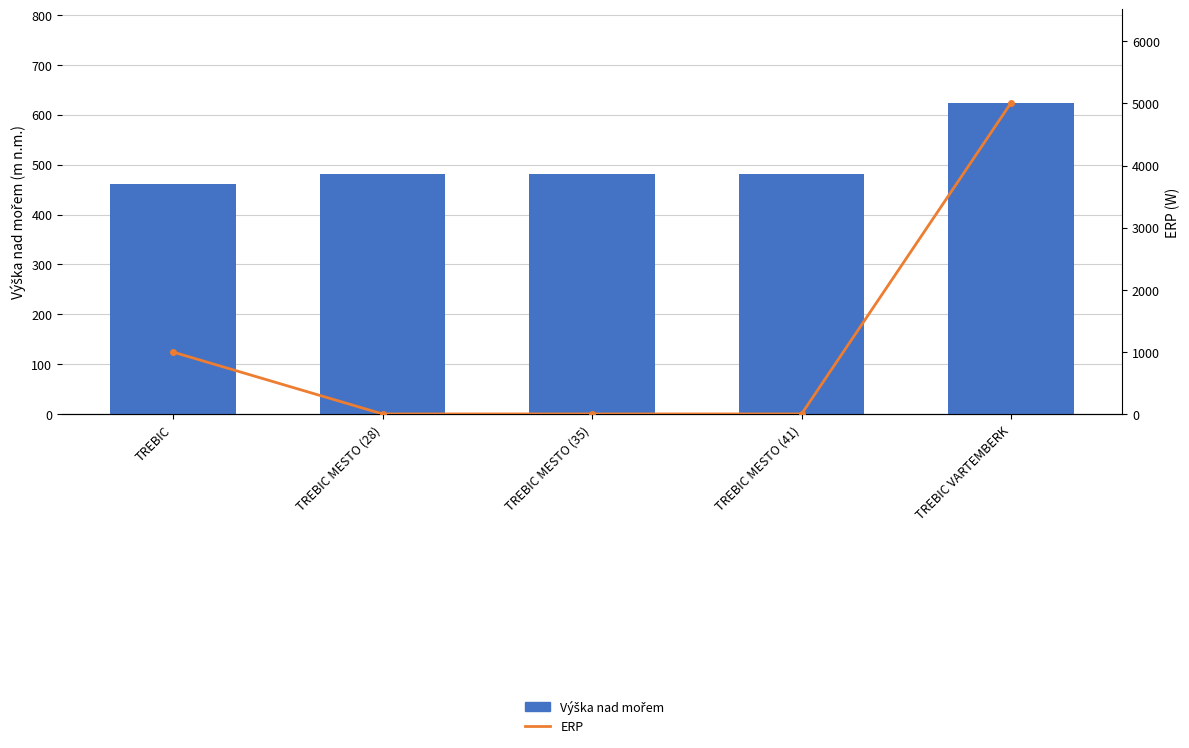

List the labels in order of Výška nad mořem value, smallest first.

TREBIC, TREBIC MESTO (28), TREBIC MESTO (35), TREBIC MESTO (41), TREBIC VARTEMBERK